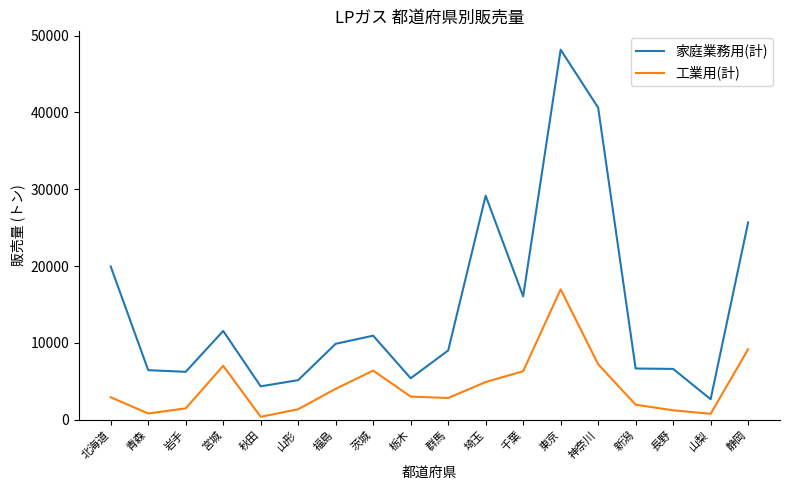

Which category has the lowest value in the 家庭業務用(計) series?

山梨